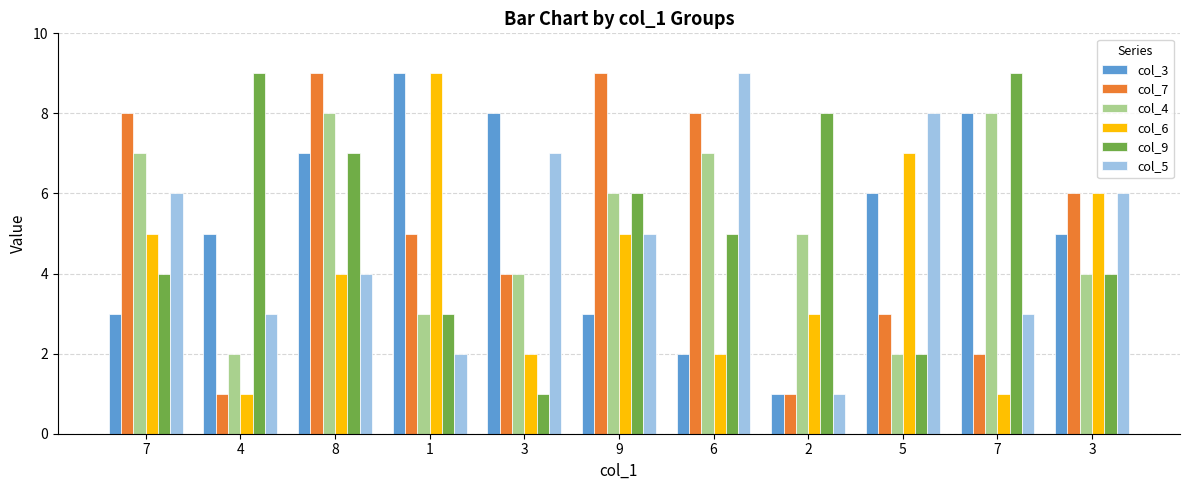

How many groups of bars are there?

11